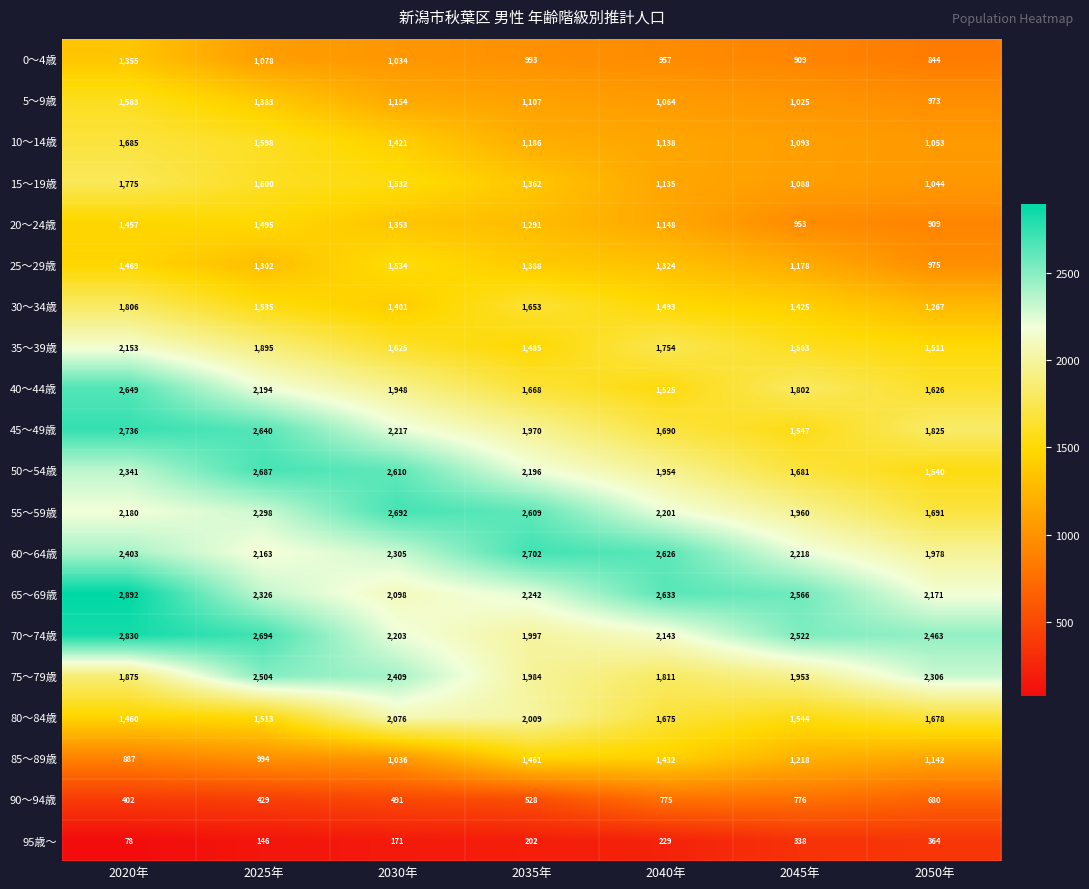

Which category has the lowest value across all series?

2020年